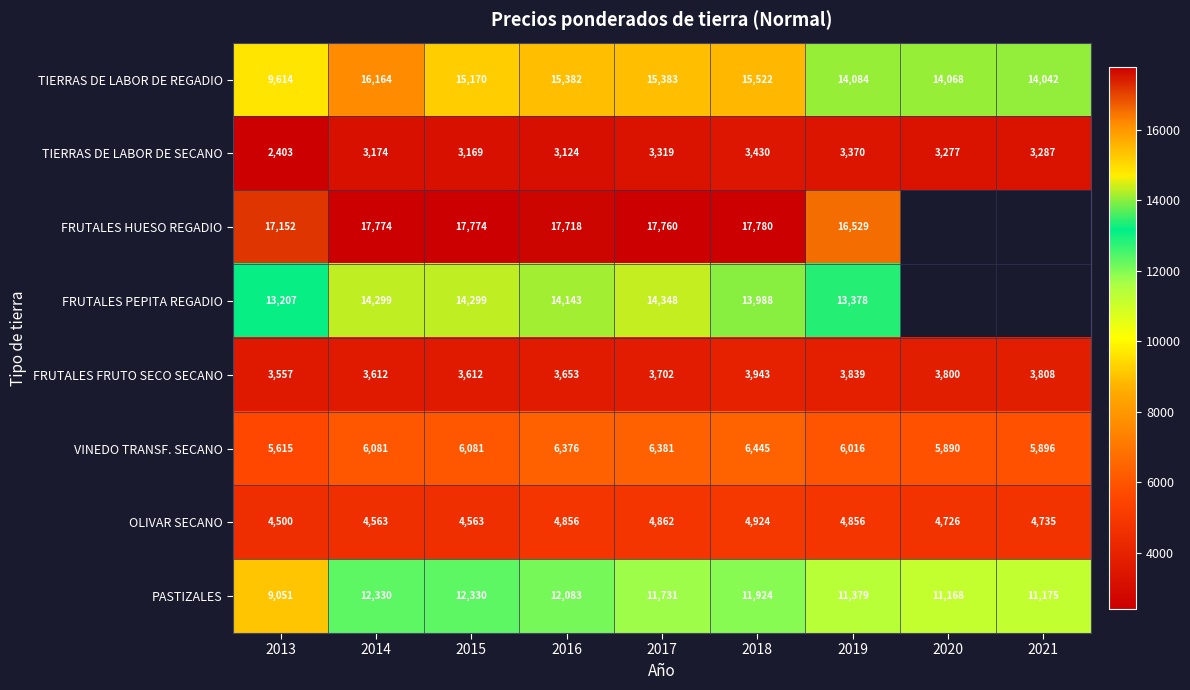

What is the difference between the highest and lowest values at 2013?

14749